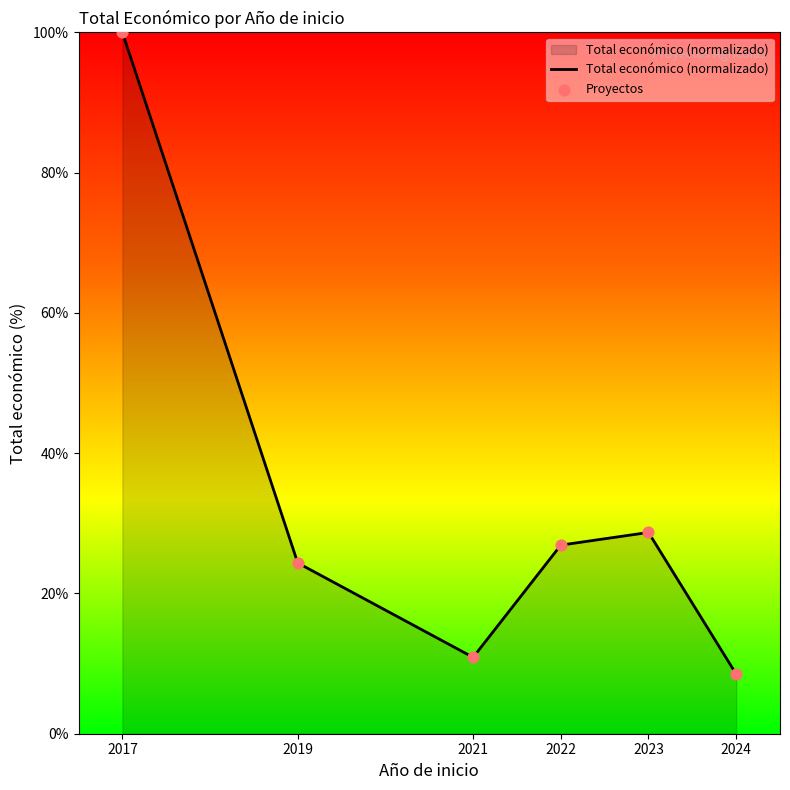

What is the sum of all values?

199.3